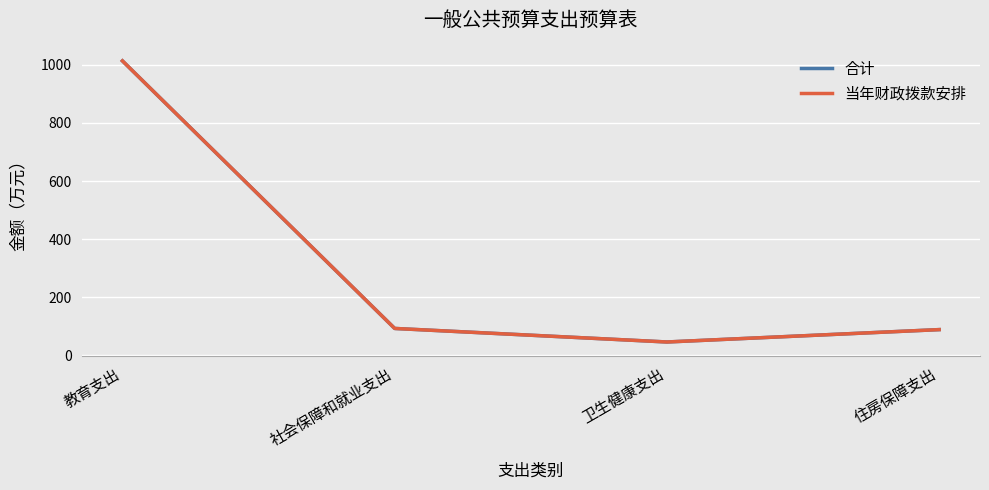

Is it true that 当年财政拨款安排 equals 22.1 at 卫生健康支出?

False